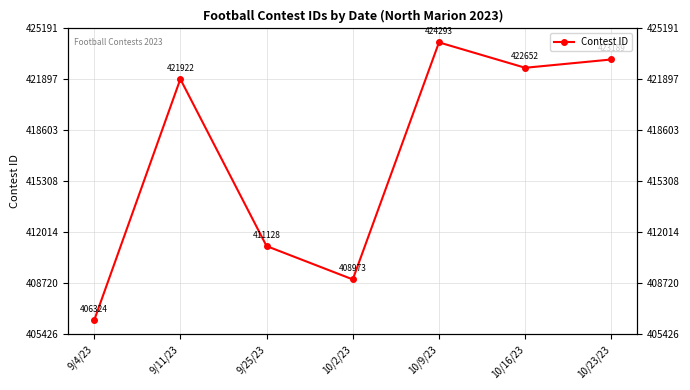

What is the sum of all values?

2918481